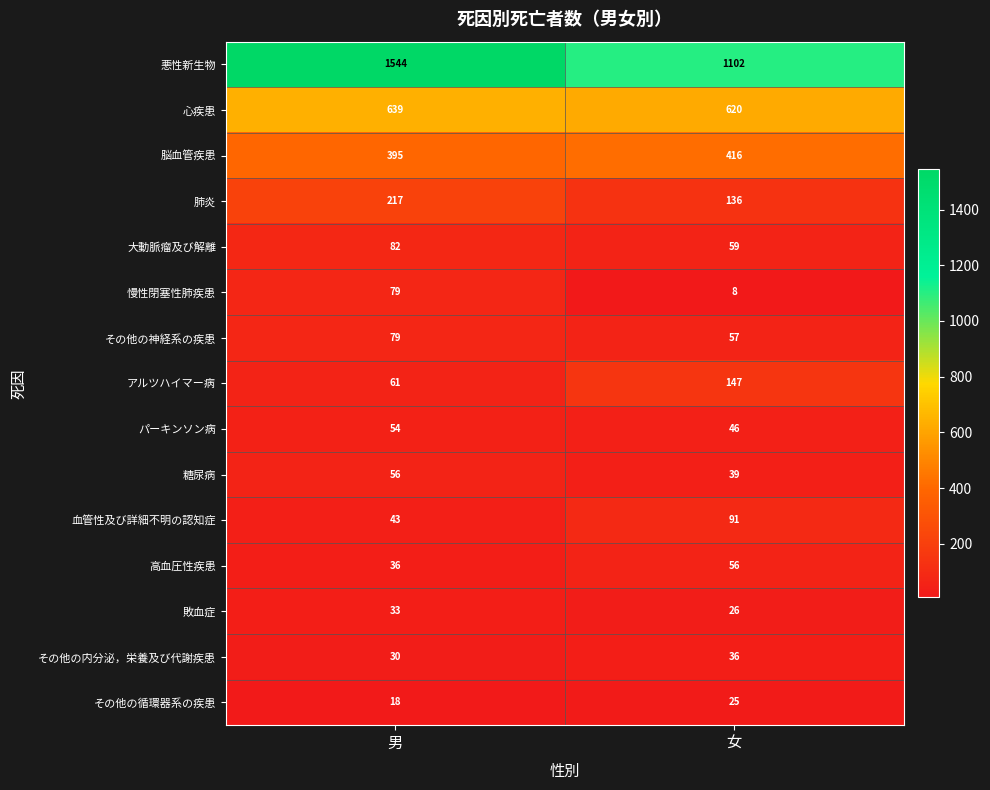

Which series has the largest total across all categories?

悪性新生物